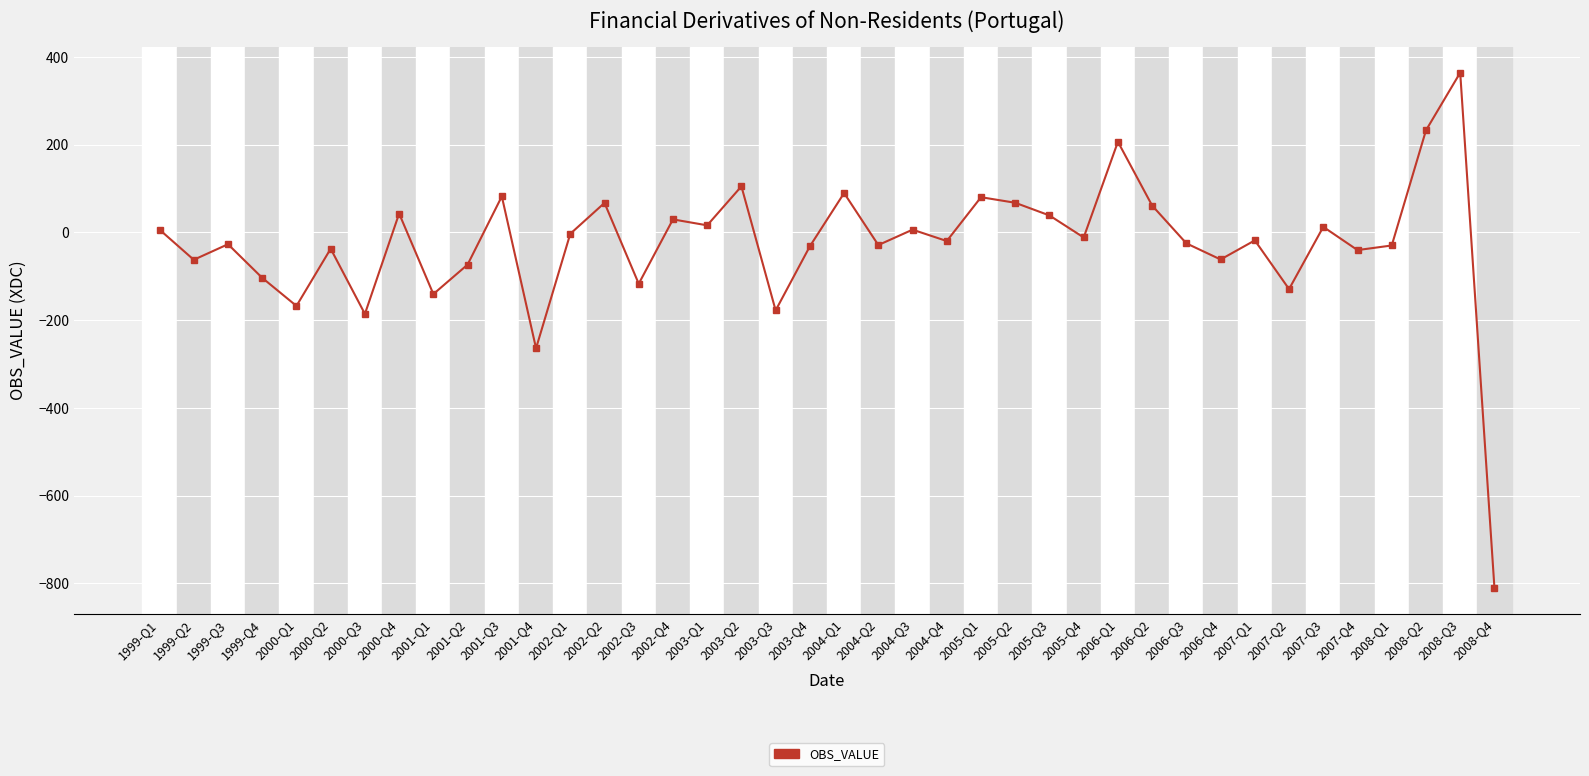

What is the difference between the second highest and minimum values?

1042.6